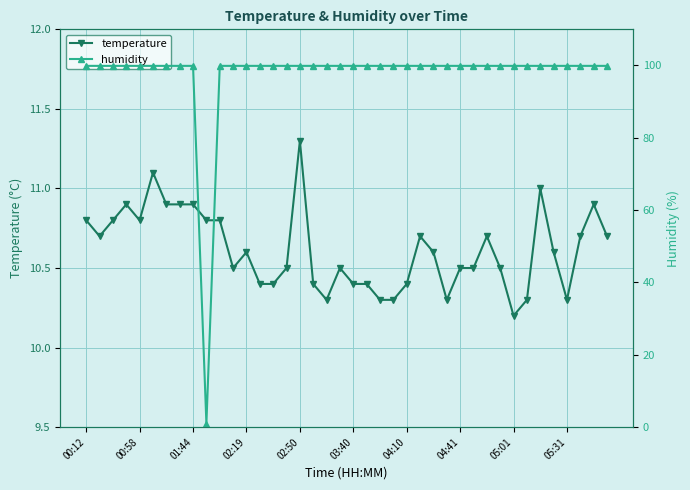

What is the lowest value of the humidity series?

1.0